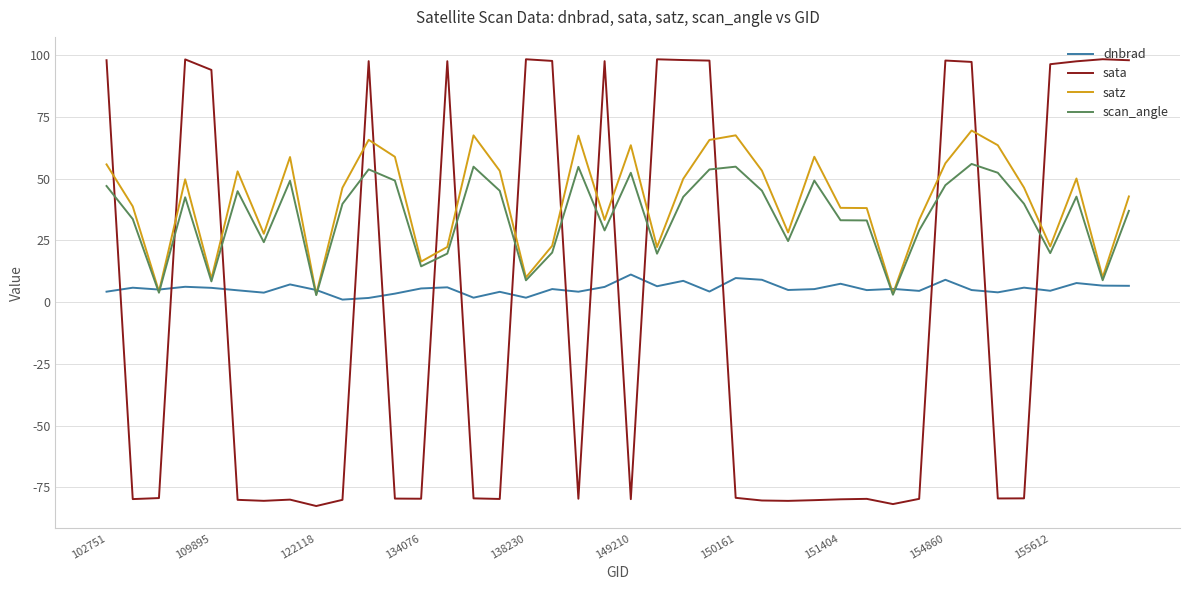

Rank the series by their maximum value, from highest to lowest.

sata, satz, scan_angle, dnbrad